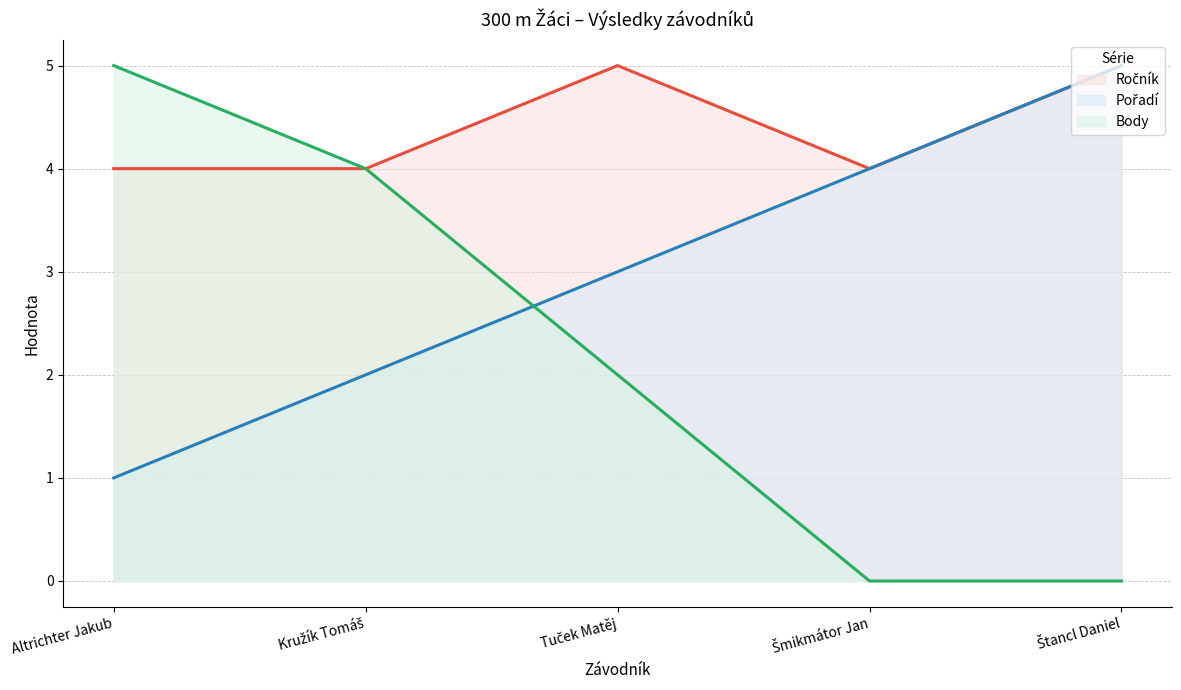

True or false: Ročník (line) and Pořadí (line) intersect in this chart.

False